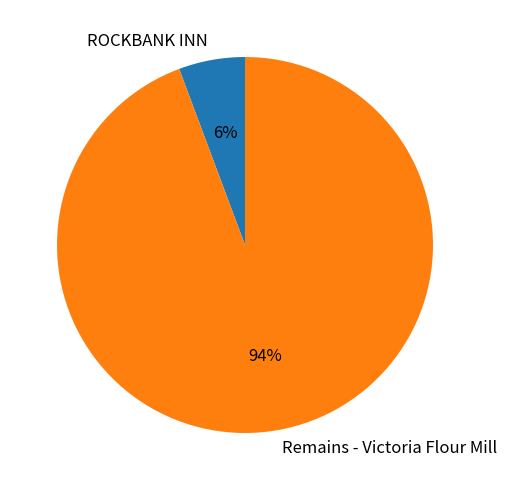

To the nearest percent, what is the combined percentage of ROCKBANK INN and Remains - Victoria Flour Mill?

100%